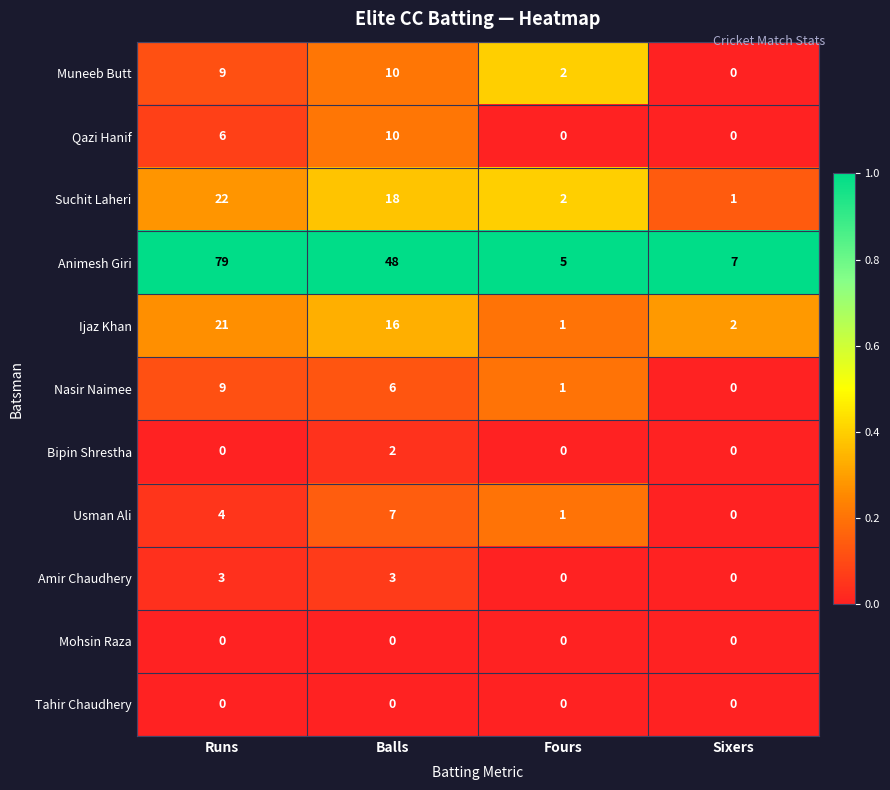

Where is Usman Ali nearest to the value 3?

Runs